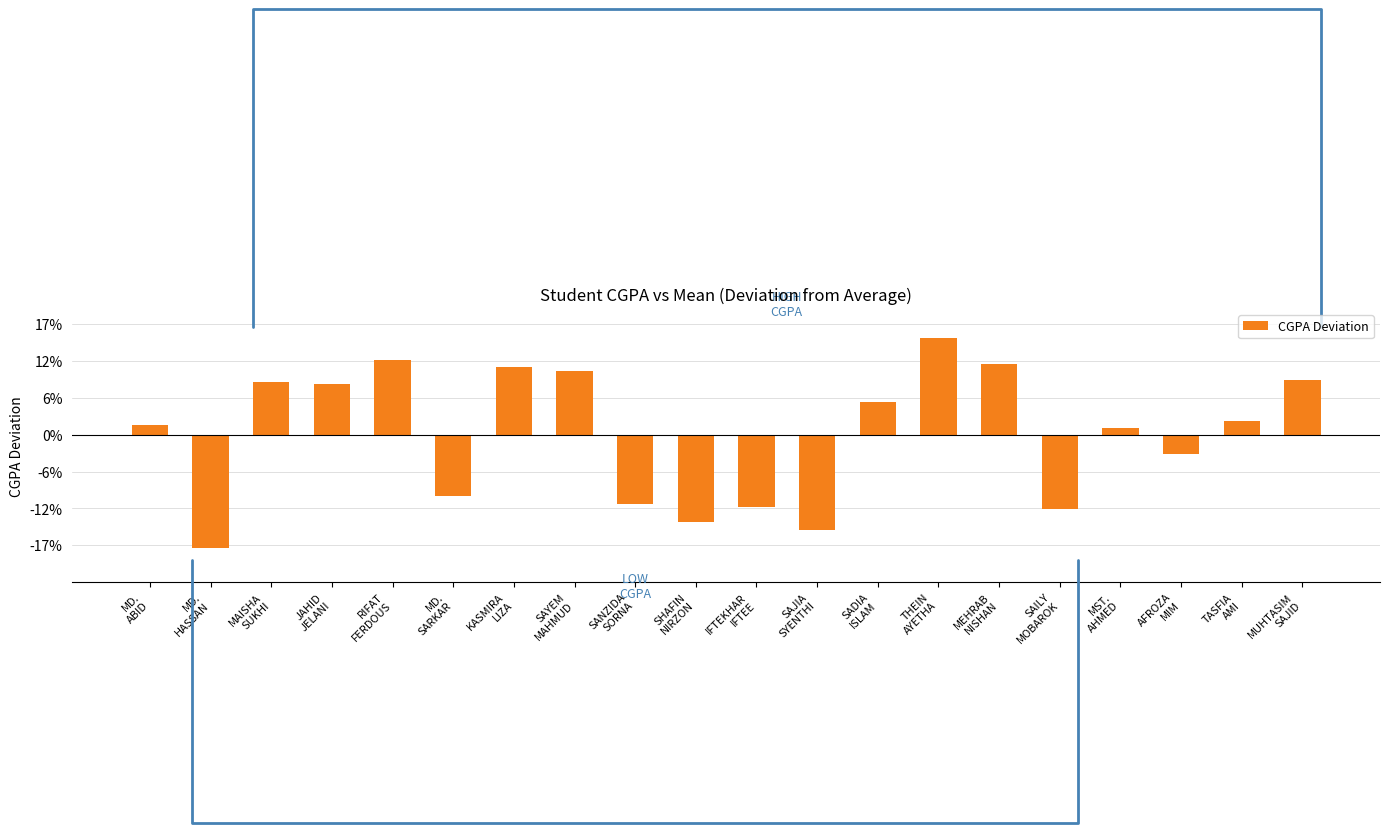

Reading right to left, extract all data points from this chart.

0.3	0.1	-0.1	0.0	-0.4	0.4	0.5	0.2	-0.5	-0.4	-0.5	-0.4	0.3	0.4	-0.3	0.4	0.3	0.3	-0.6	0.1